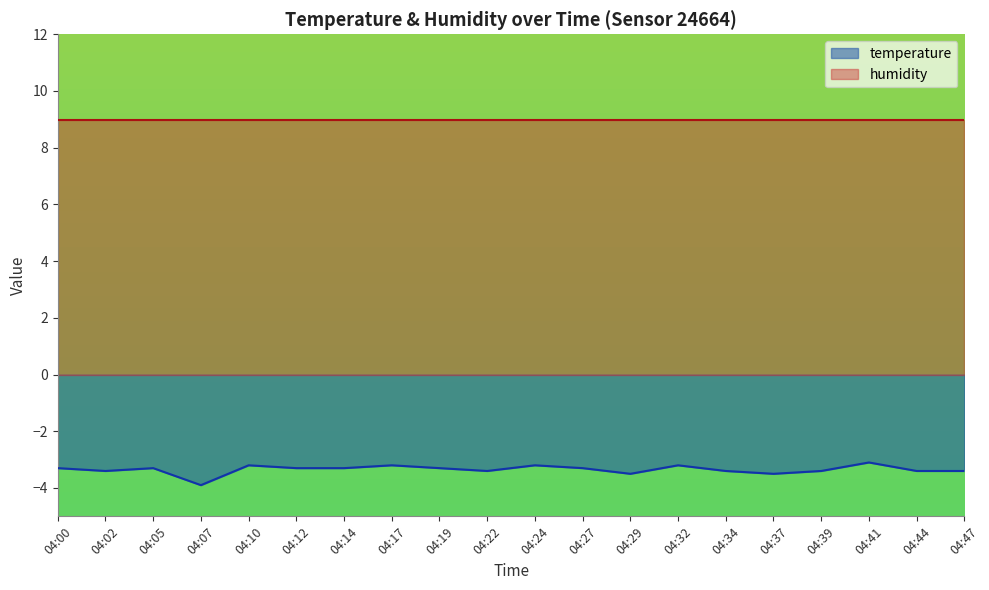

List the labels in order of value, largest first.

04:41, 04:10, 04:17, 04:24, 04:32, 04:00, 04:05, 04:12, 04:14, 04:19, 04:27, 04:02, 04:22, 04:34, 04:39, 04:44, 04:47, 04:29, 04:37, 04:07